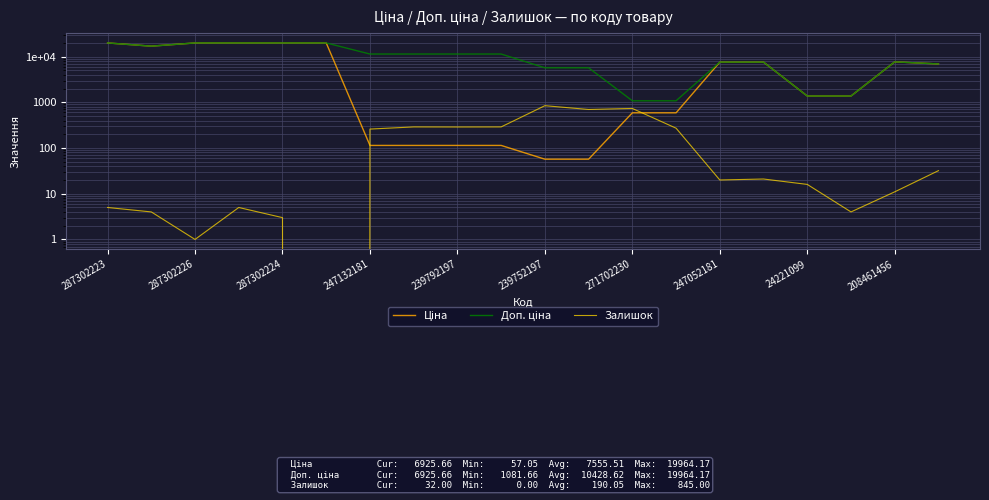

What is the sum of the Доп. ціна values at 287302224 and 13?

21045.8